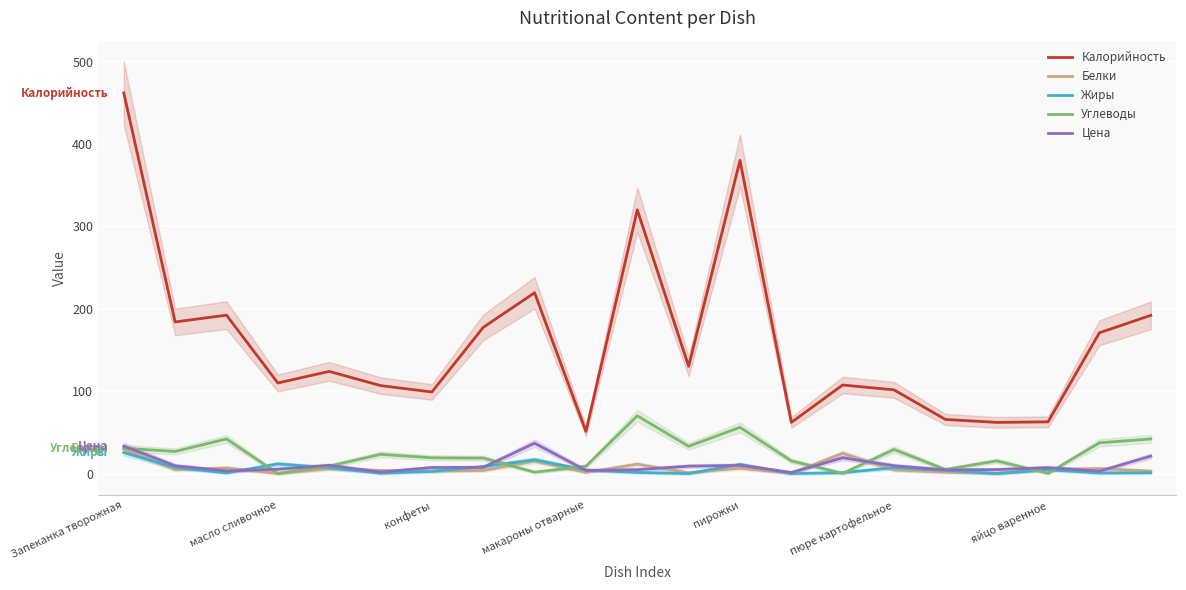

Does the chart display data point markers on the line(s)?

No